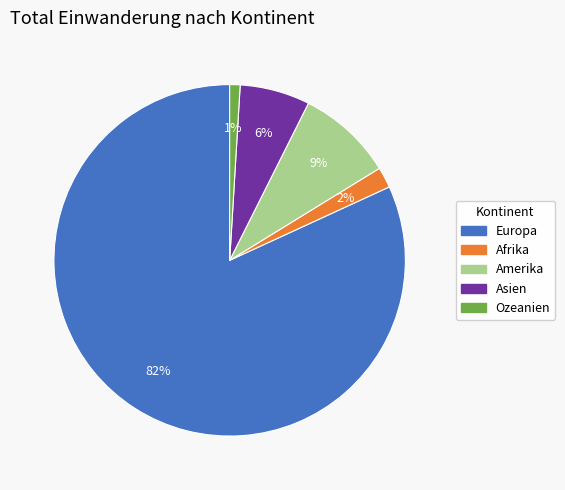

Is there a majority slice in this chart?

Yes